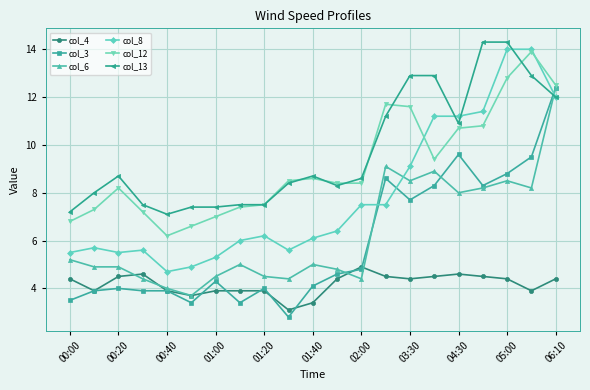

True or false: col_12 has more than 2 interior local peaks.

True